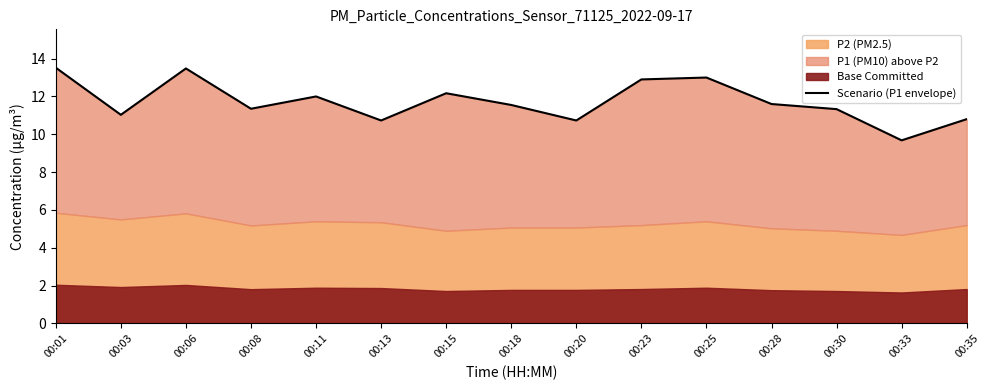

The chart shows a value of 12.9 at 00:23. True or false?

True